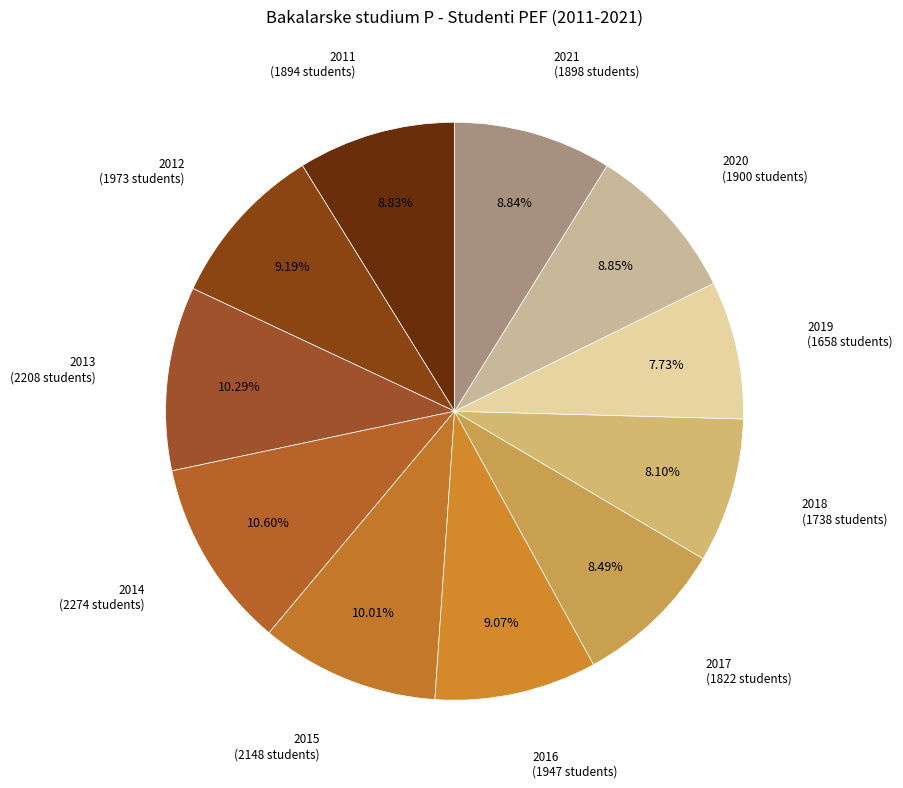

Is it true that 2018 is 8% of the pie?

True